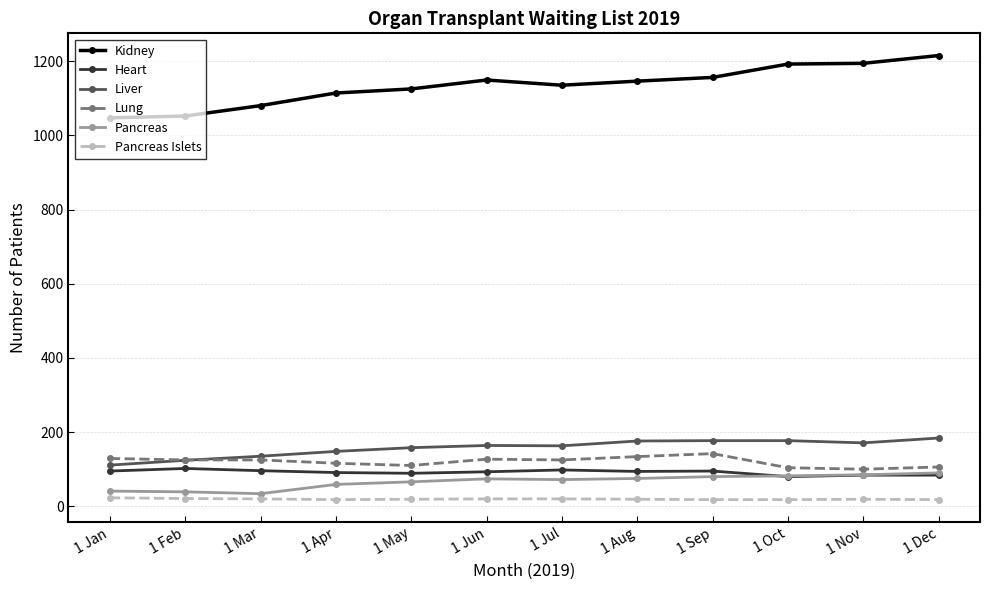

What are all the series names shown in the legend?

Kidney, Heart, Liver, Lung, Pancreas, Pancreas Islets